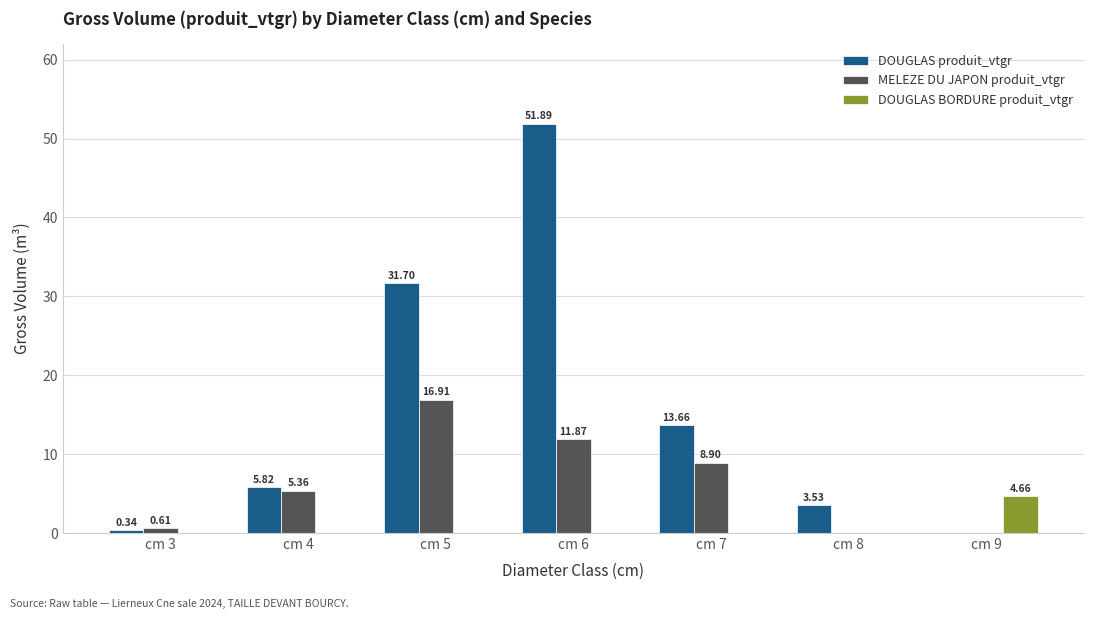

What is the sum of the DOUGLAS produit_vtgr values at cm 9 and cm 5?

31.7